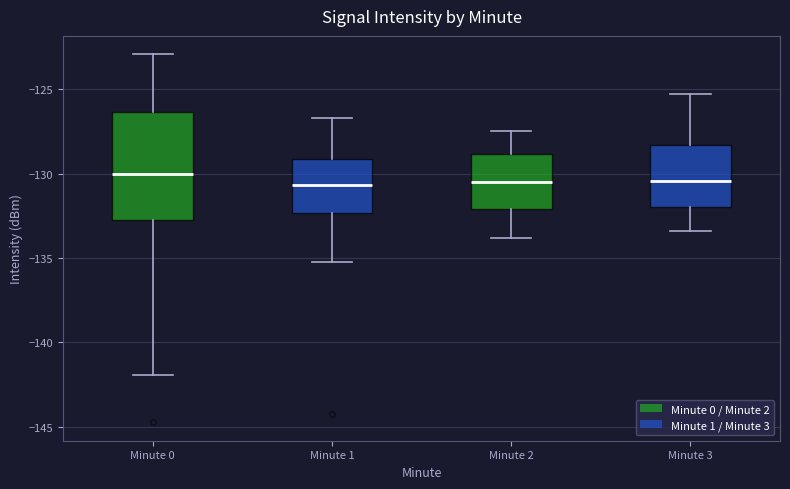

Where does the median line of the box for Minute 1 sit on the y-axis? The values are not printed on the chart, so give them approximately, as read against the axis.

-130.5